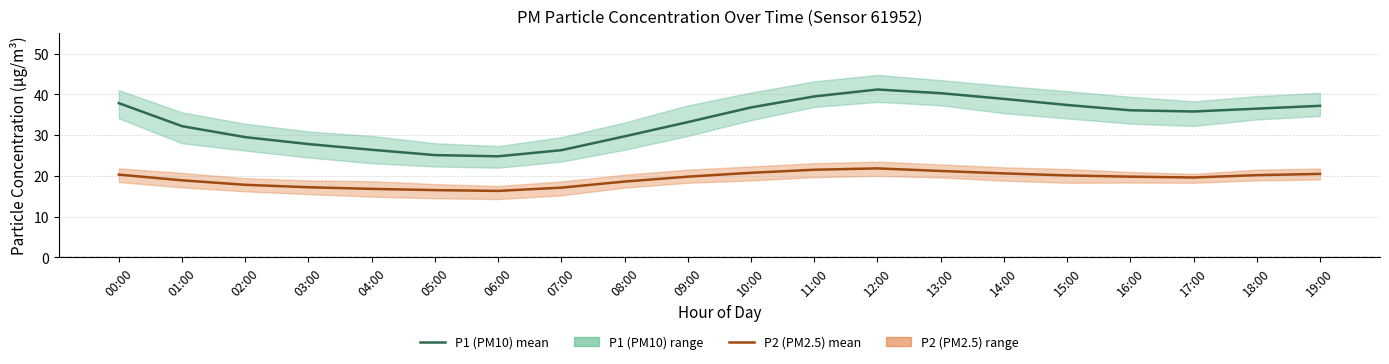

Is this an area chart (filled region under the line)?

No